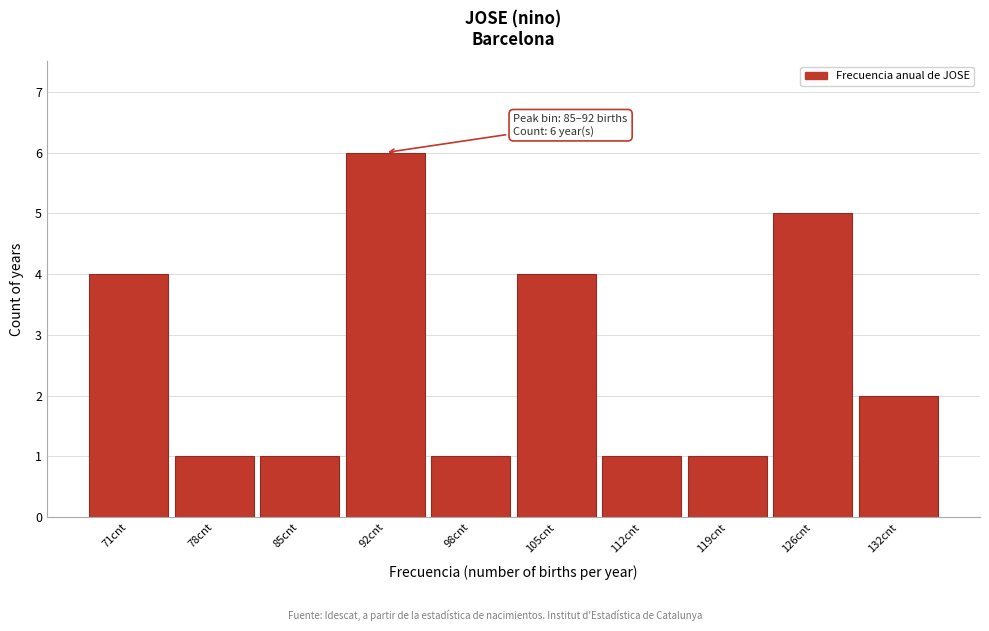

Reading left to right, transcribe all the data shown in this chart.

4	1	1	6	1	4	1	1	5	2